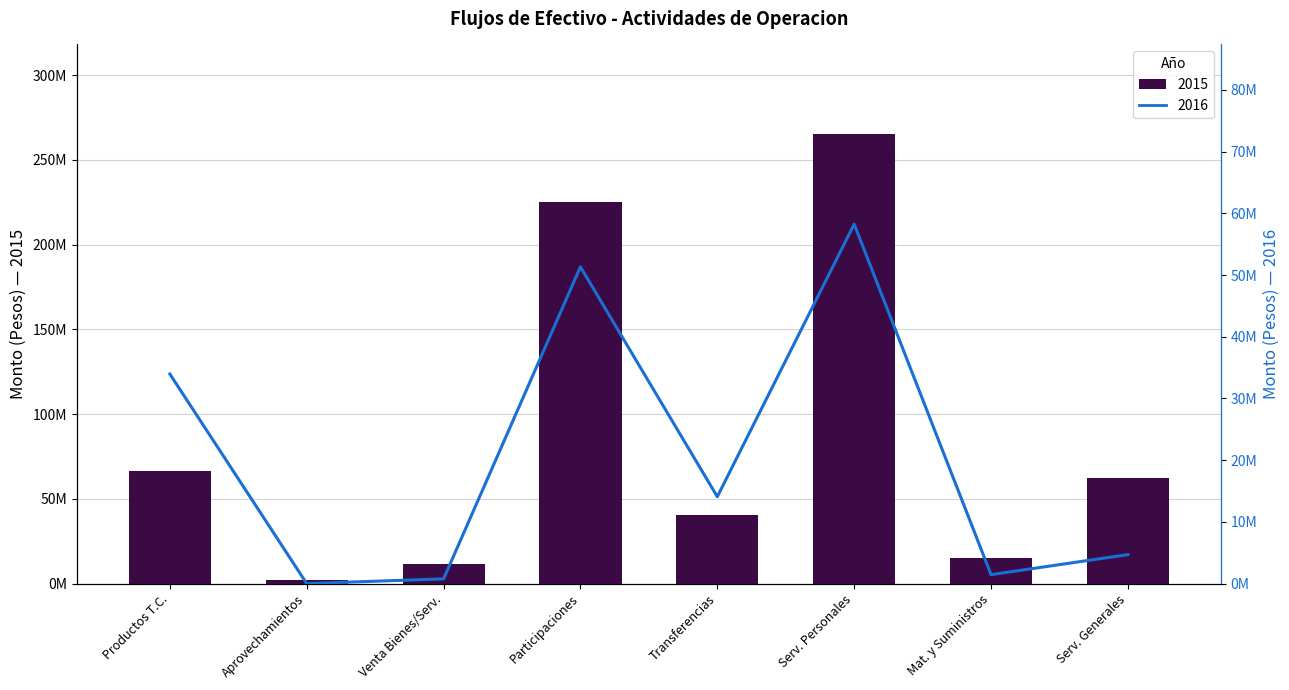

Which category has the lowest value in the 2015 series?

Aprovechamientos